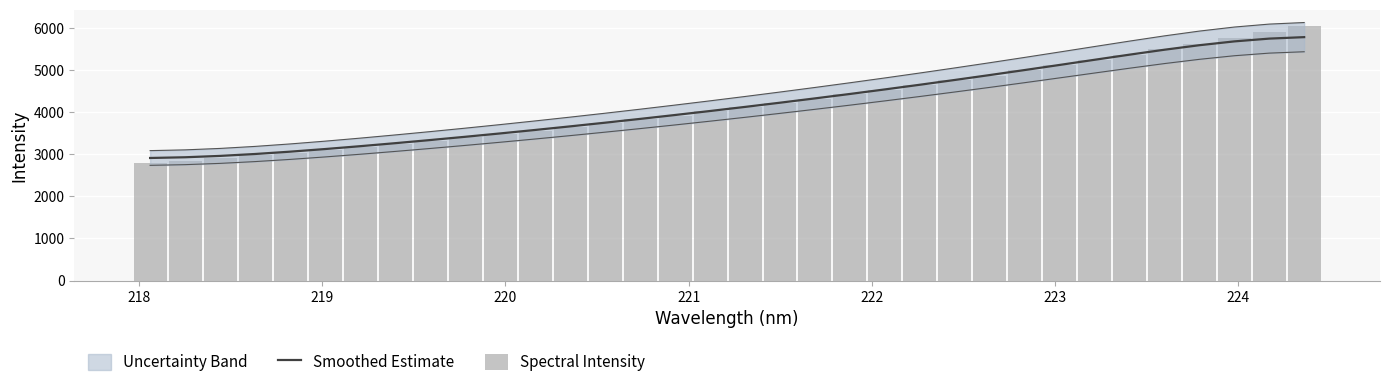

Reading left to right, what are all the values shown in this chart?

Smoothed Estimate: 2912.0	2929.0	2961.4	3006.8	3062.0	3124.5	3192.1	3263.6	3338.2	3415.4	3495.4	3577.9	3663.0	3750.6	3840.7	3933.2	4028.2	4125.6	4225.5	4328.0	4433.2	4541.2	4652.1	4765.9	4882.4	5001.6	5122.9	5245.4	5367.0	5484.2	5591.6	5682.2	5748.3	5783.4
Spectral Intensity: 2791.9	2851.5	2910.4	2977.0	3041.2	3110.9	3180.3	3252.6	3327.3	3403.7	3482.5	3564.2	3651.7	3742.7	3829.5	3919.6	4017.3	4118.3	4215.4	4312.4	4420.4	4527.9	4637.1	4753.7	4869.5	4992.6	5112.6	5231.9	5363.0	5499.6	5630.0	5769.7	5911.6	6054.1